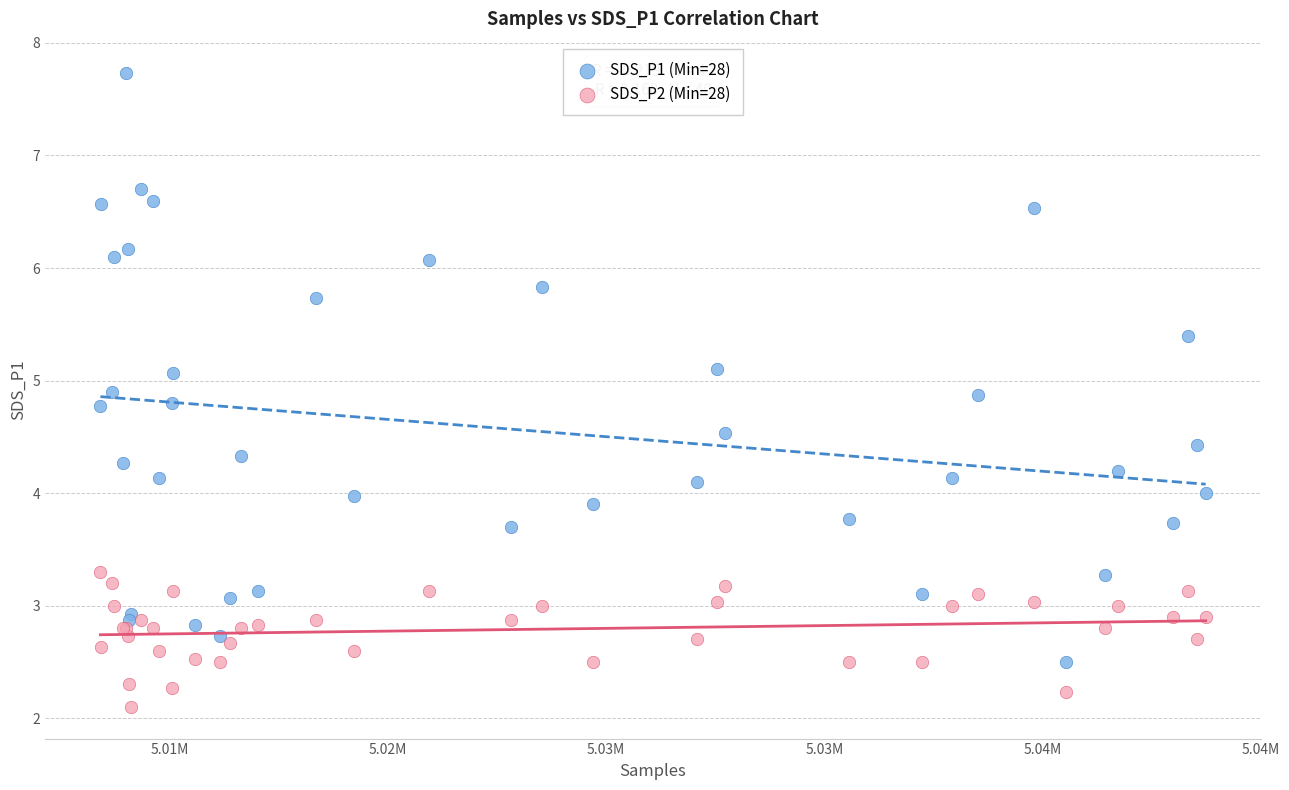

What are all the series names shown in the legend?

SDS_P1 (Min=28), SDS_P2 (Min=28)